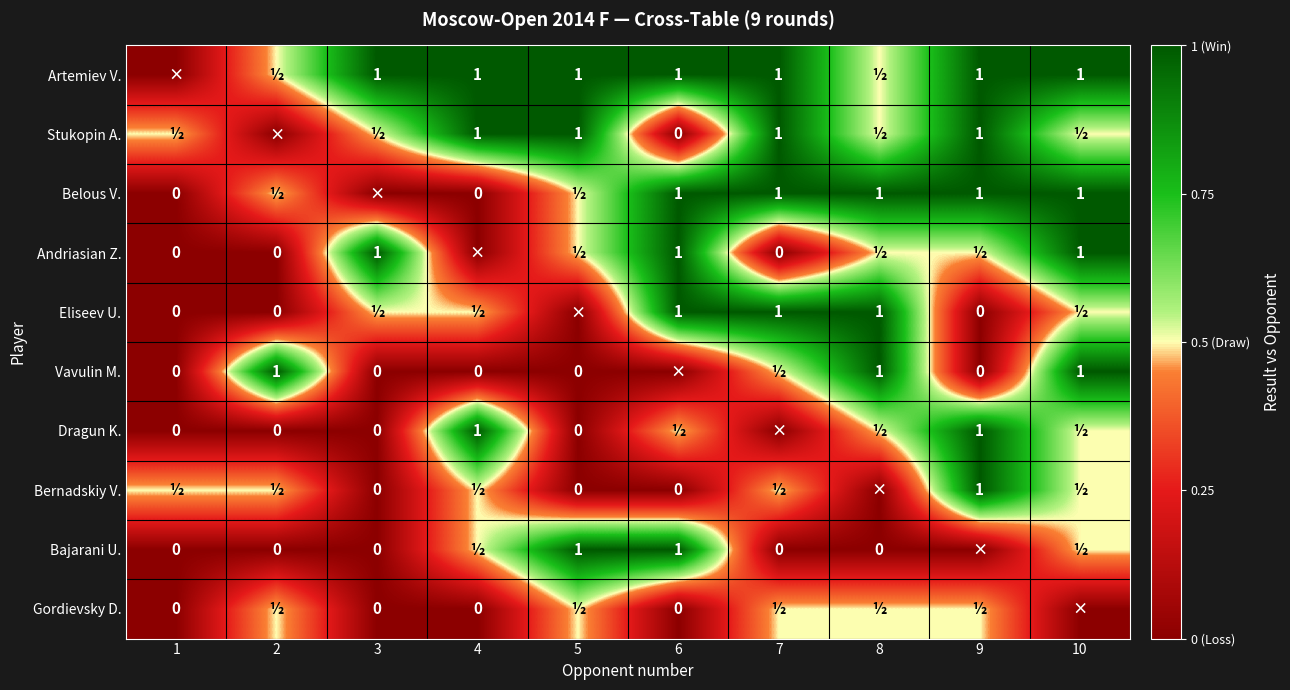

Is it true that Belous V. equals 1.4 at 8?

False